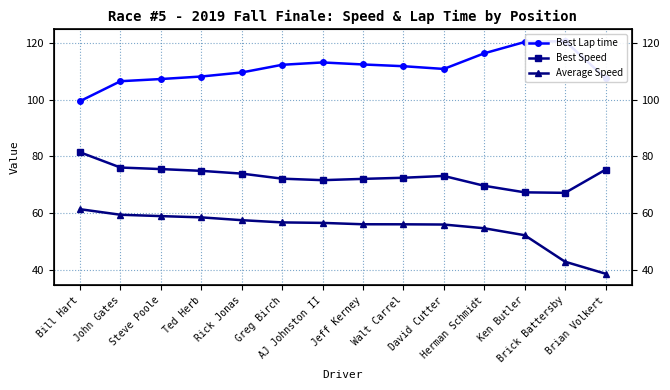

Read the Best Speed value at Ted Herb.

74.9